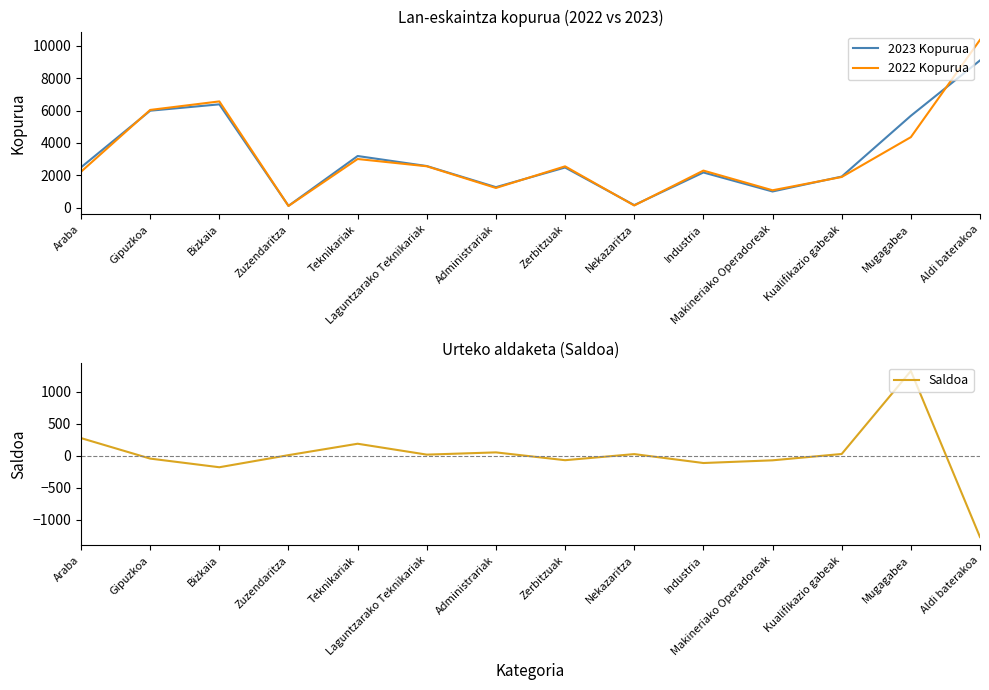

True or false: 2023 Kopurua has more than 1 points higher than both neighbors.

True